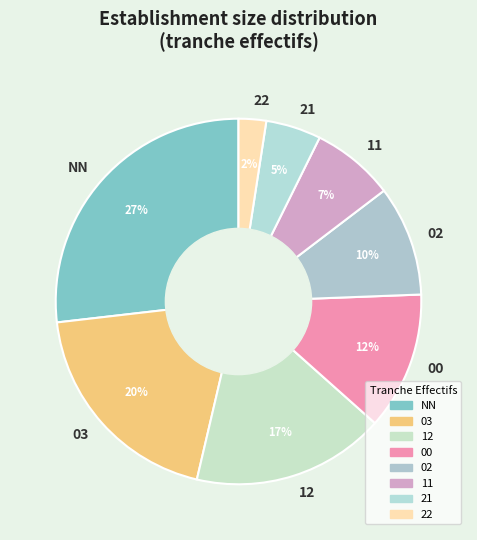

To the nearest percent, what is the combined percentage of 21 and 00?

17%